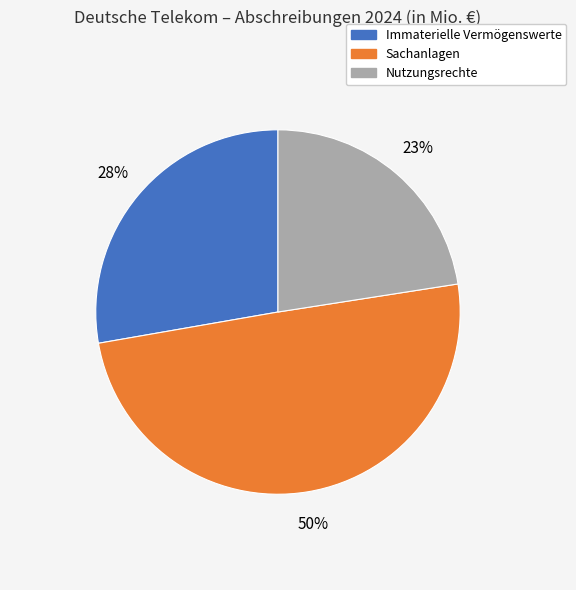

To the nearest percent, what is the average slice percentage?

33%